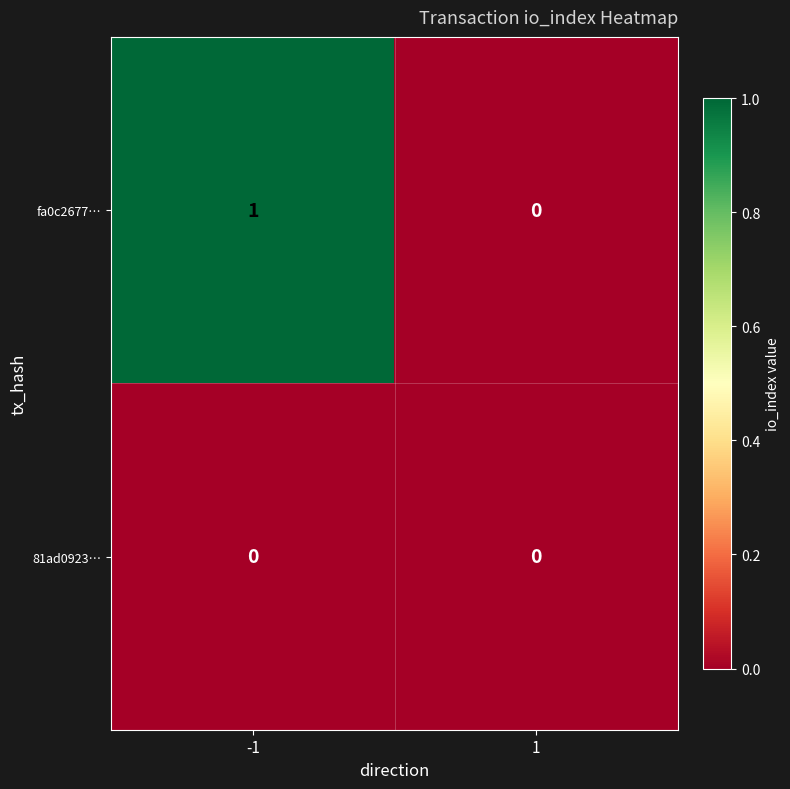

Which series has the widest spread of values?

fa0c2677…